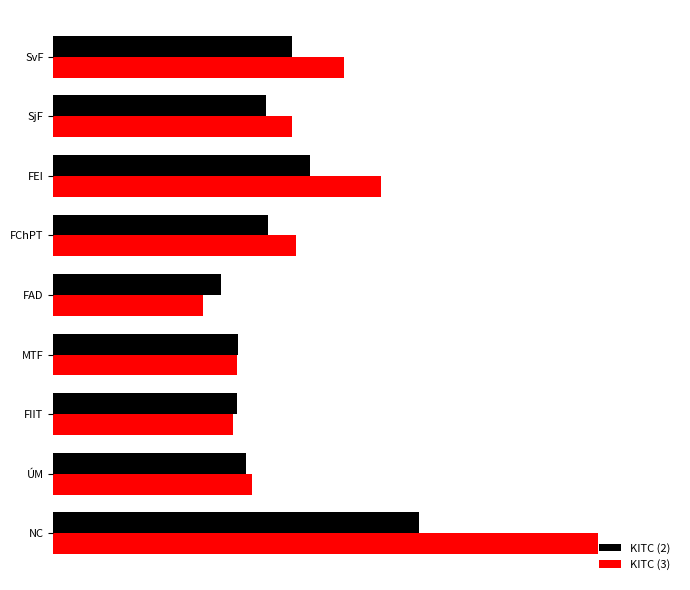

What is the value of the KITC (3) bar at the 8th from the left?

1.1